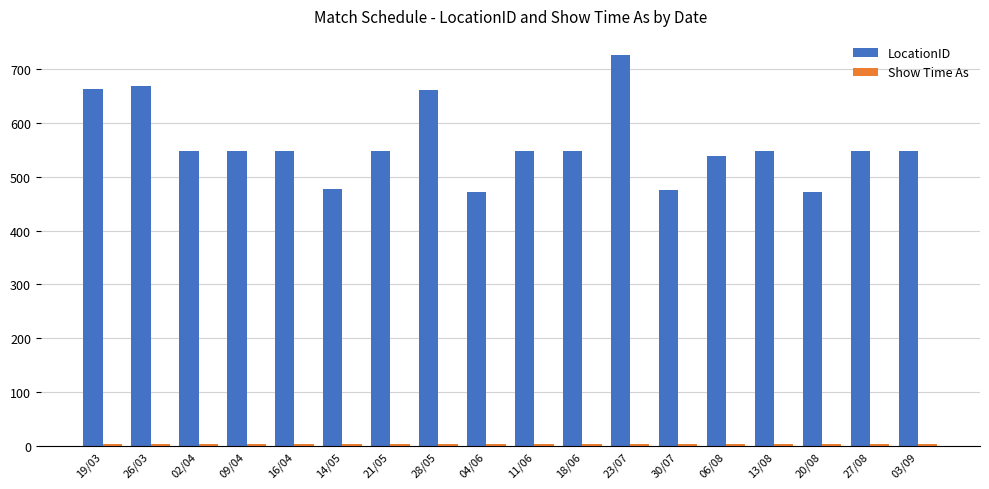

What is the difference between the highest and lowest values at 30/07?

472